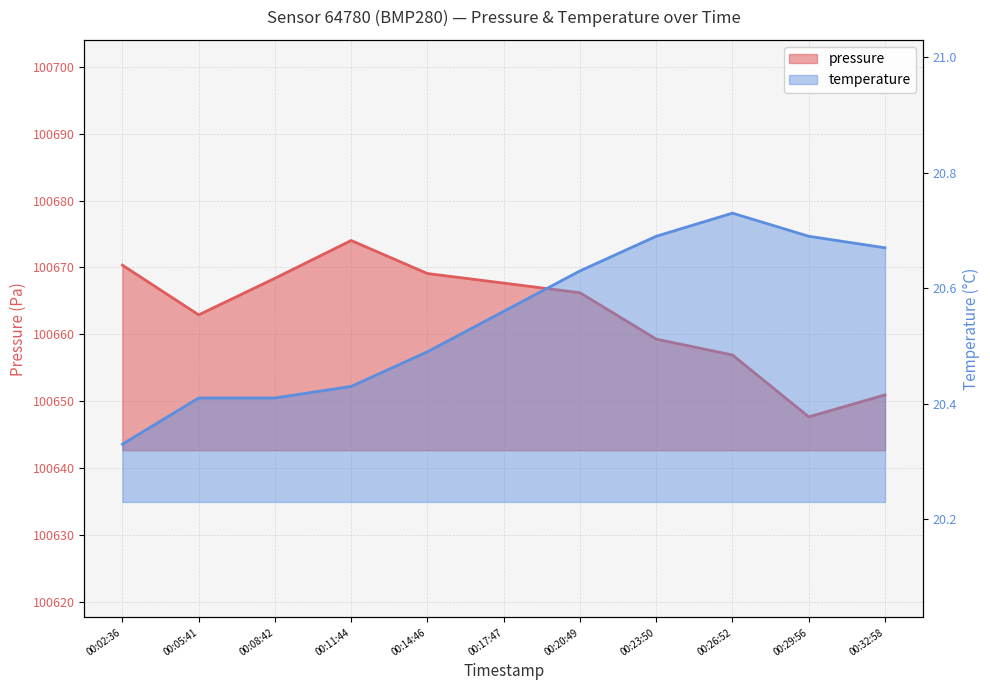

Where is the first local maximum for pressure?

00:11:44